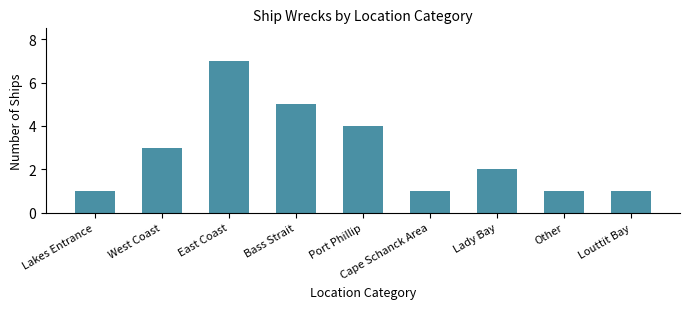

What position from the right is Cape Schanck Area?

4